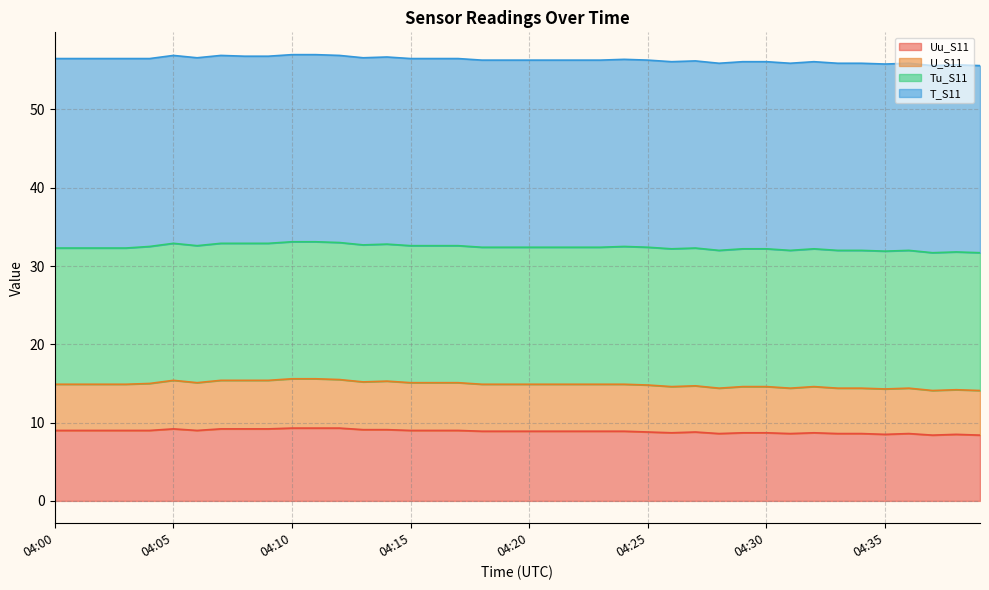

True or false: Uu_S11 and U_S11 cross at least once.

False